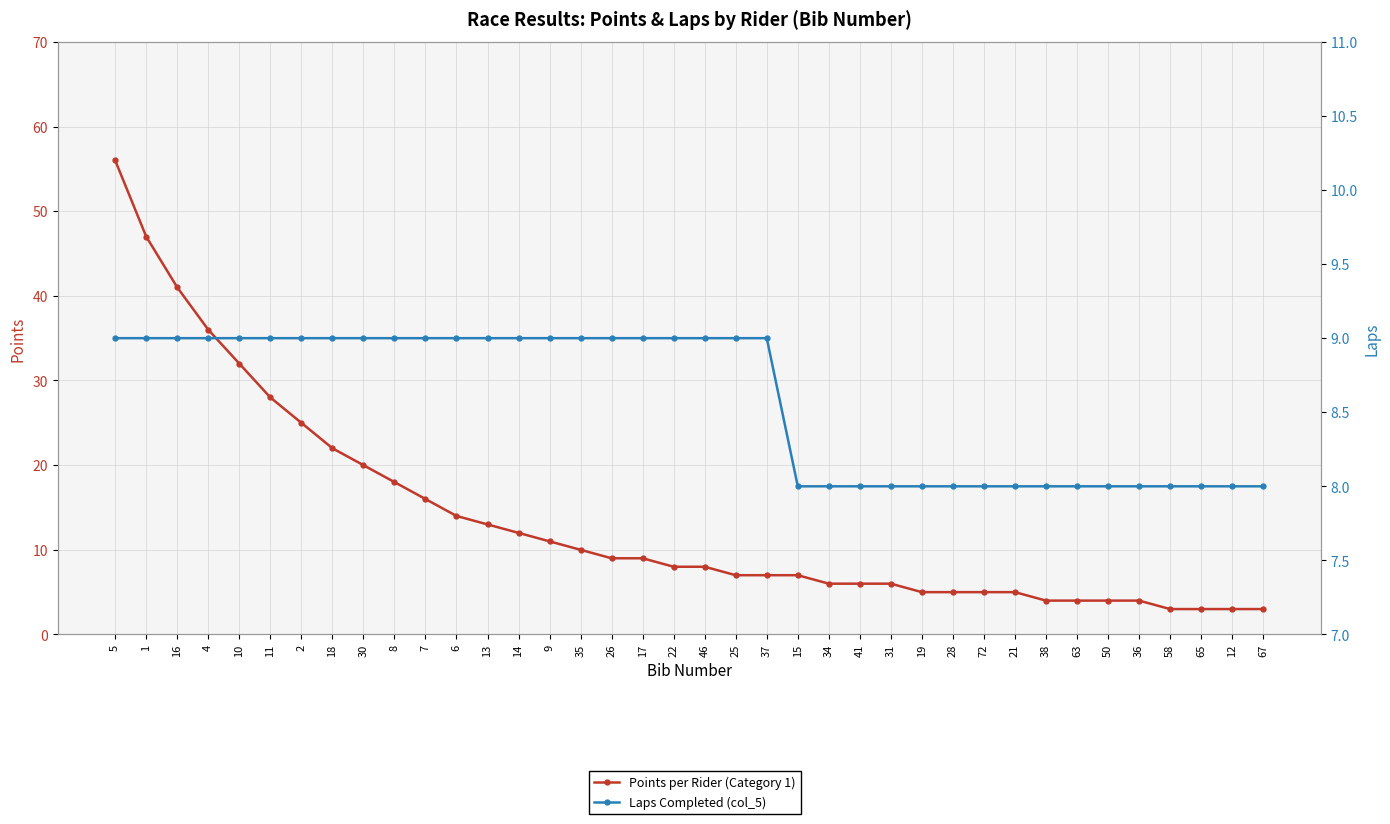

Which label corresponds to the smallest value in the chart?

58